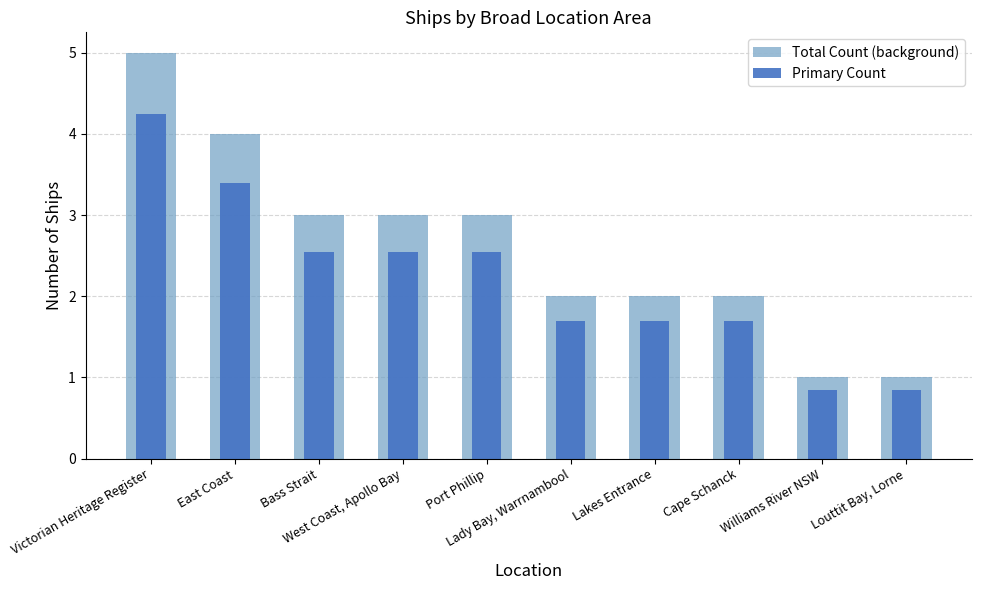

What is the label of the 8th bar from the right?

Bass Strait